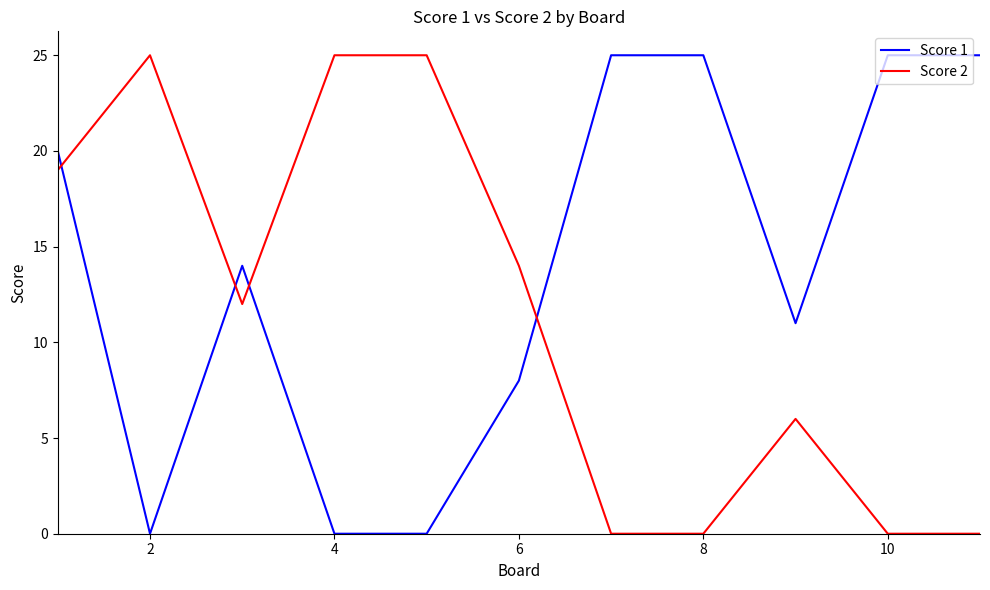

Which series has the largest total across all categories?

Score 1